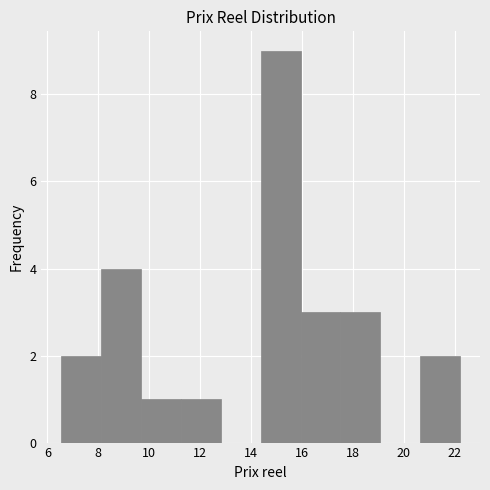

Reading left to right, list every bar in this chart as the range it spans on the x-axis followed by its height. Neither the bar edges nor the heights are printed on the chart, so give them approximately, as read against the axes.

6.6 to 8.2: 2
8.2 to 9.6: 4
9.6 to 11.2: 1
11.2 to 12.8: 1
12.8 to 14.4: 0
14.4 to 16.0: 9
16.0 to 17.6: 3
17.6 to 19.0: 3
19.0 to 20.6: 0
20.6 to 22.2: 2